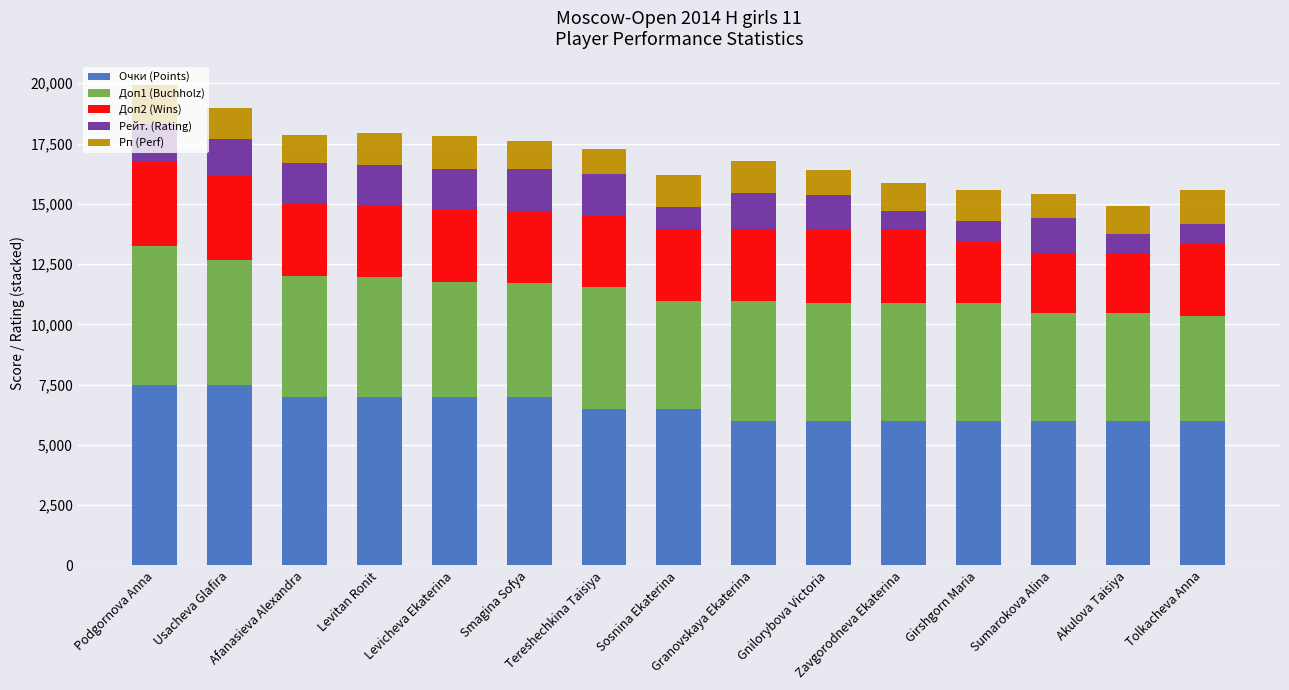

What is the minimum value for Очки (Points)?

6000